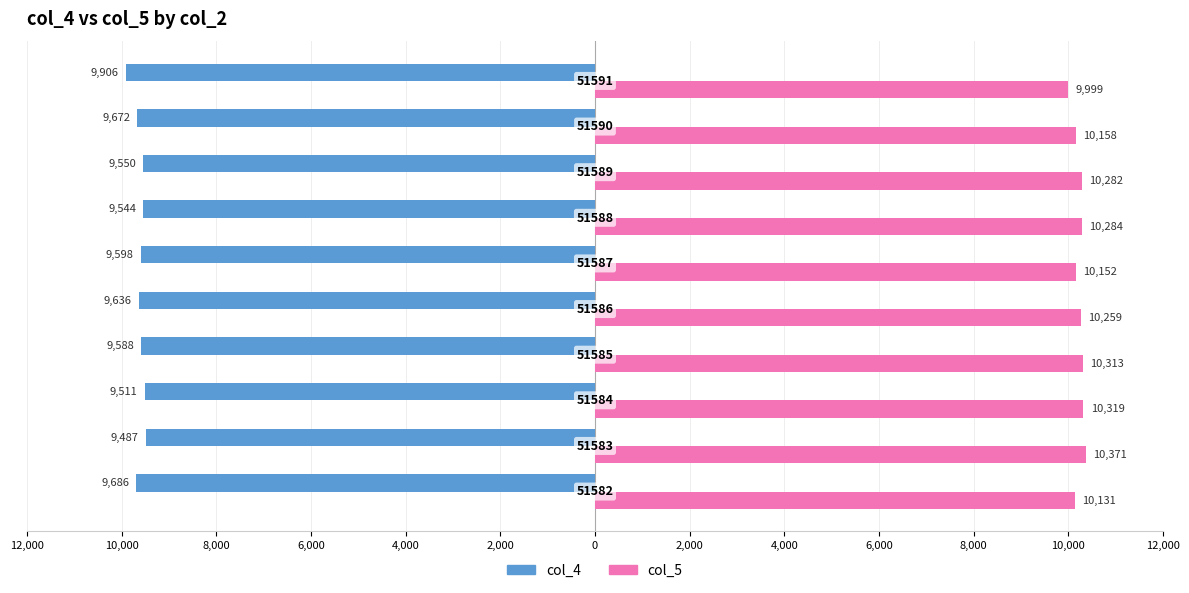

What is the difference between the second highest and second lowest values in the col_4 series?

175